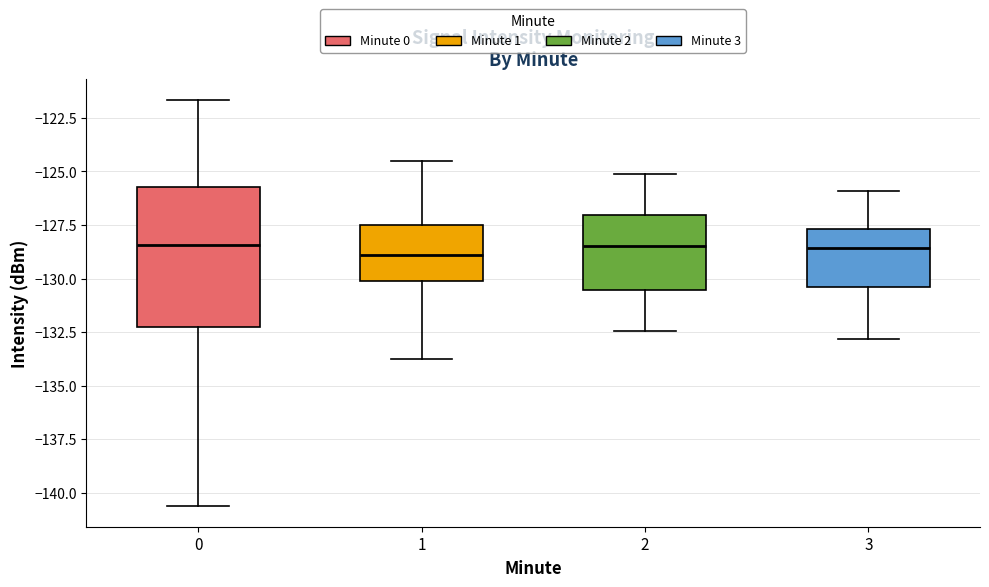

Reading left to right, read every box against the y-axis: the position of its median line, the range the box covers, and the ends of its whiskers. The values are not printed on the chart, so give them approximately, as read against the axis.

0: median -128.5, box -132.5 to -125.5, whiskers -140.5 to -121.5
1: median -129.0, box -130.0 to -127.5, whiskers -133.5 to -124.5
2: median -128.5, box -130.5 to -127.0, whiskers -132.5 to -125.0
3: median -128.5, box -130.5 to -127.5, whiskers -133.0 to -126.0